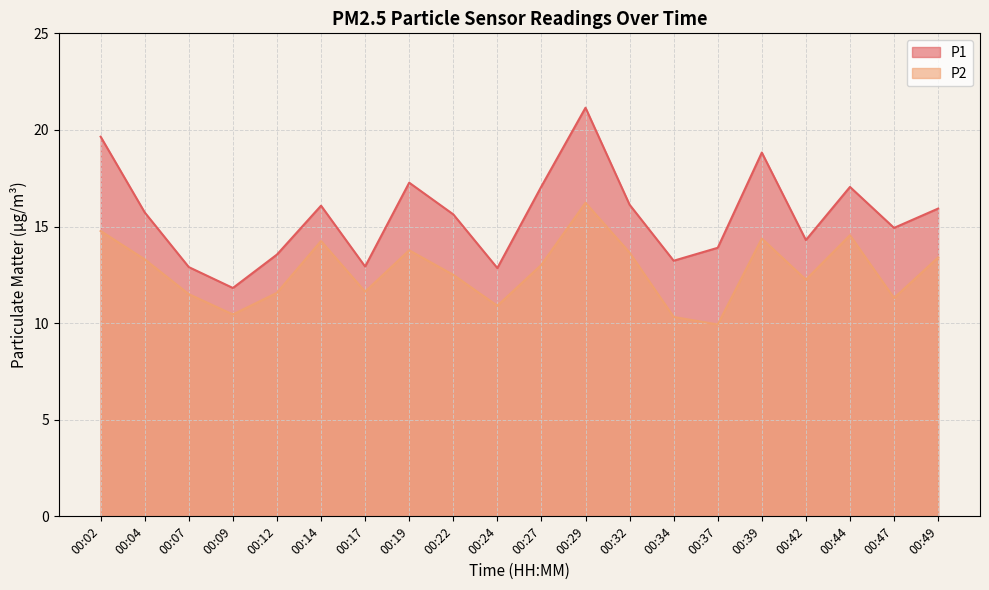

How many lines are shown in the chart?

2